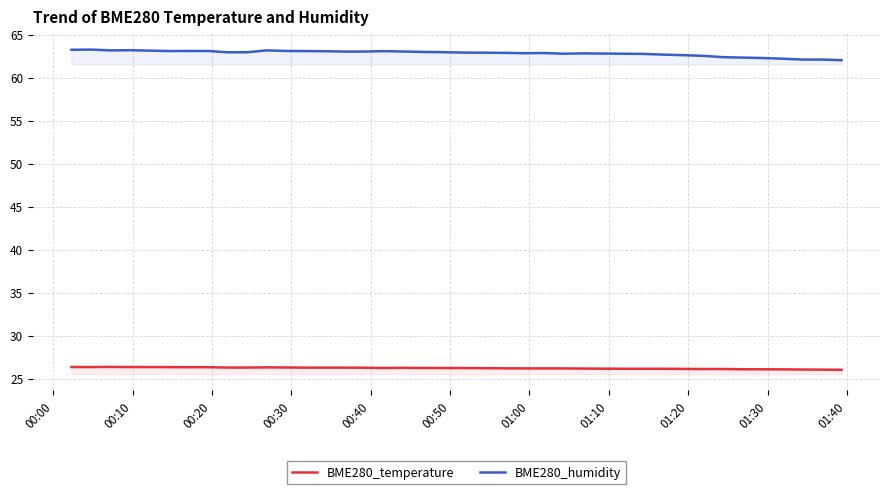

Rank the series by their average value, from highest to lowest.

BME280_humidity, BME280_temperature